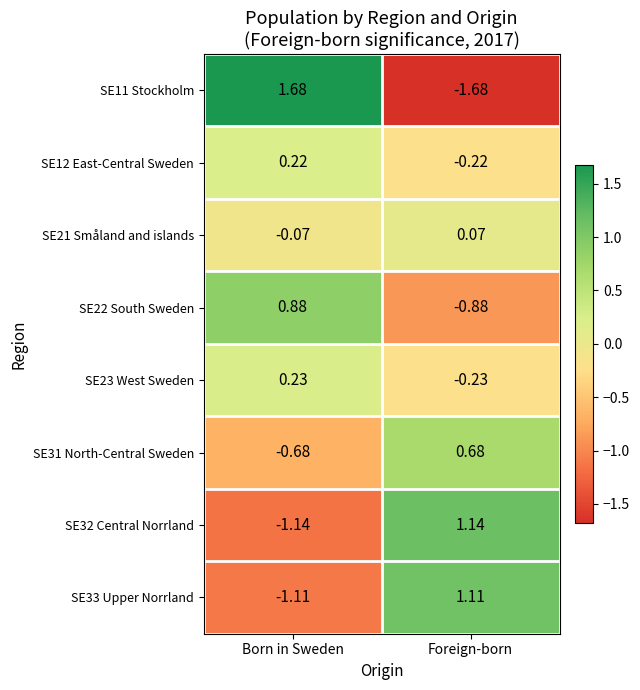

Which label corresponds to the largest value in the chart?

Born in Sweden